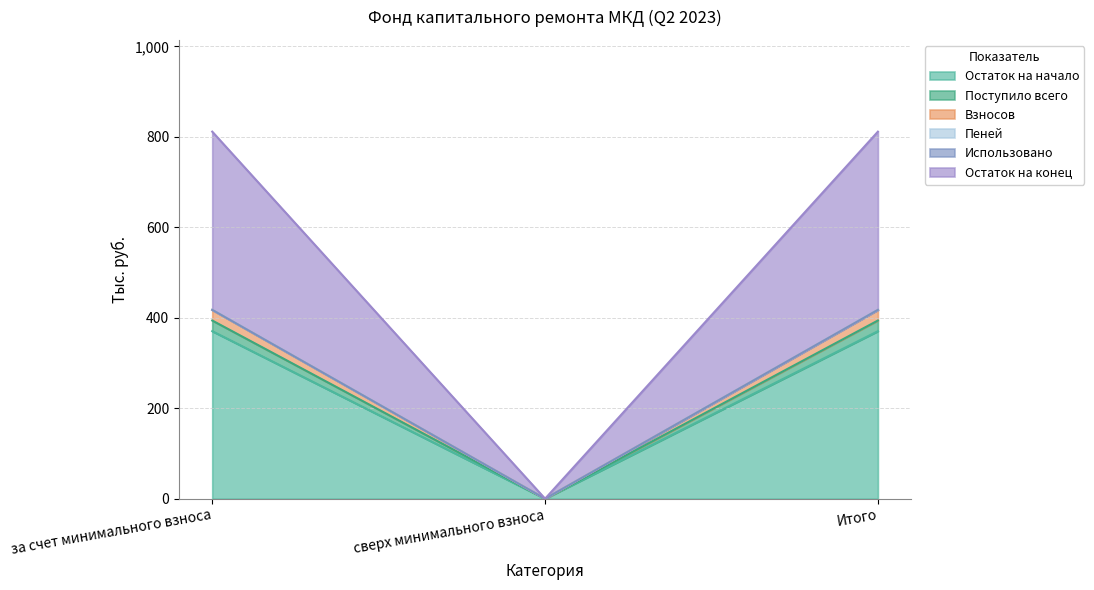

What is the highest value of the Остаток на начало series?

370.3